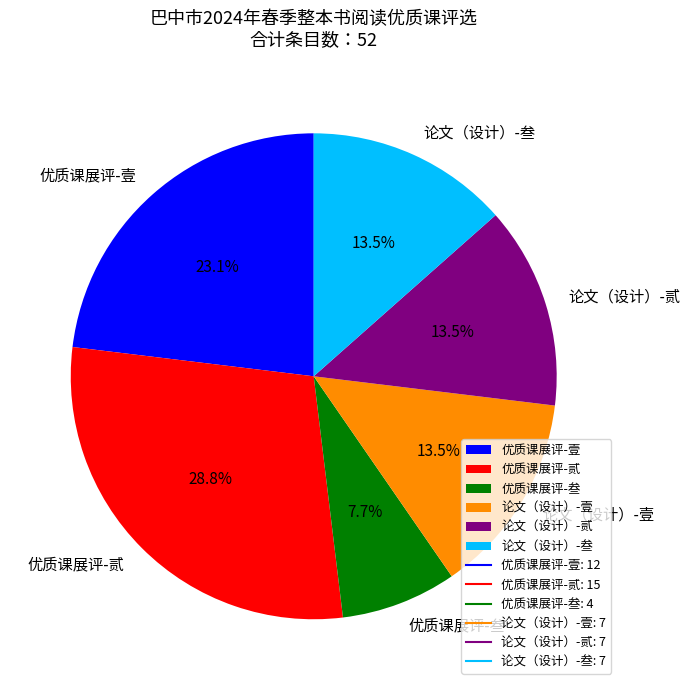

Is 论文（设计）-叁 the majority of the pie?

No